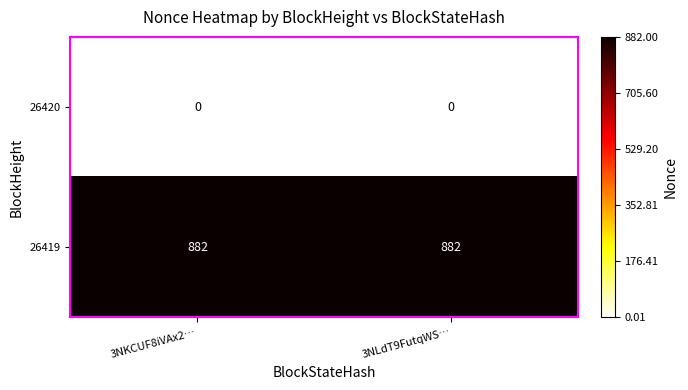

Rank the series at 3NKCUF8iVAx2… from highest to lowest value.

26419, 26420